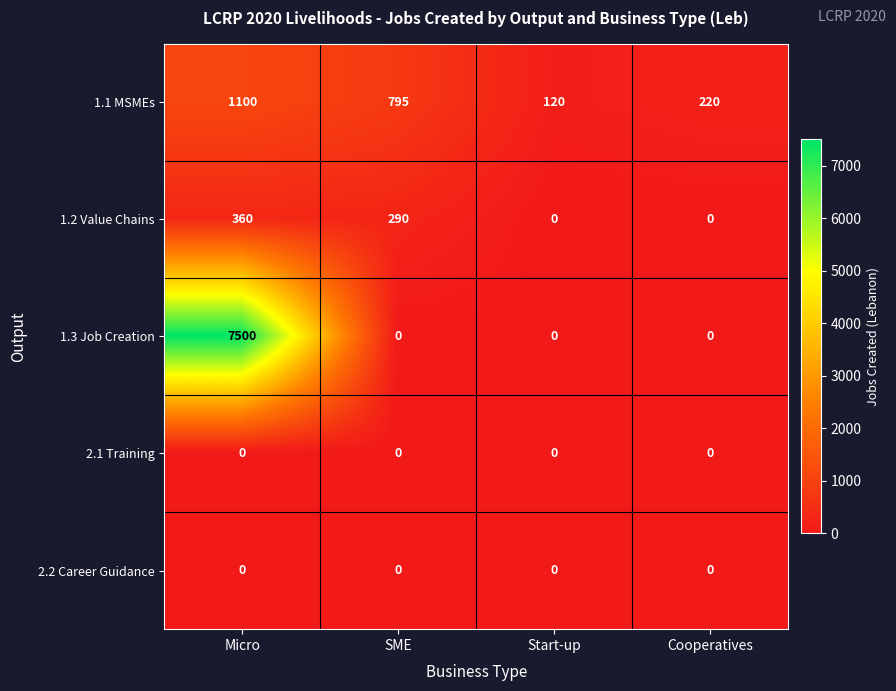

What is the difference between the second highest and second lowest values in the 1.1 MSMEs series?

575